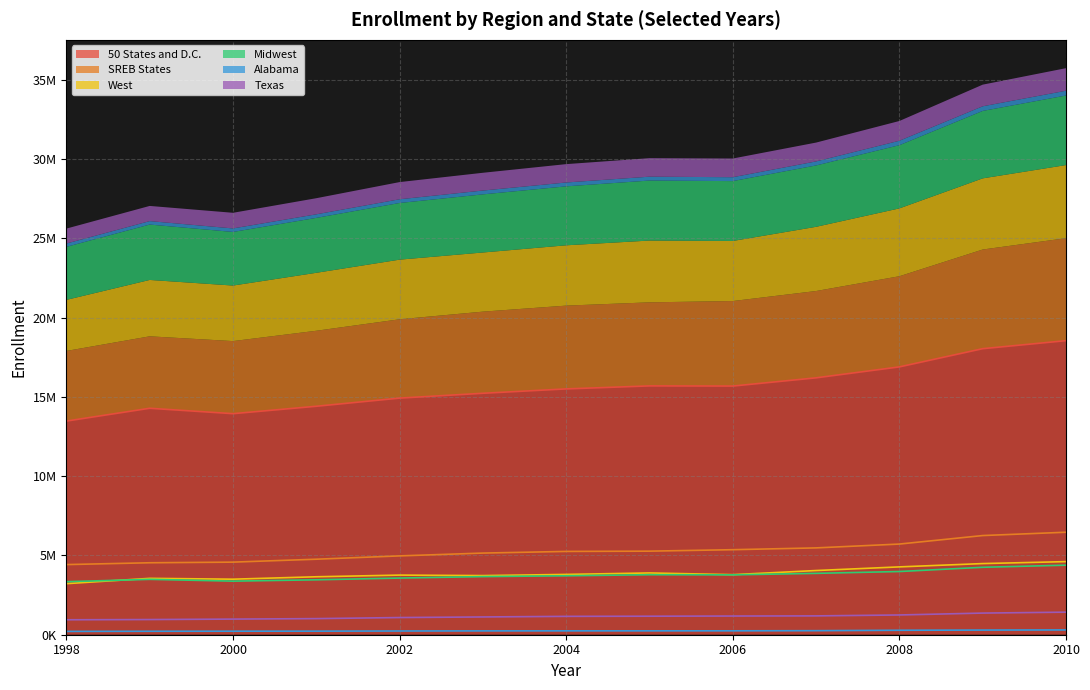

Which series has the largest range (max minus min)?

50 States and D.C.